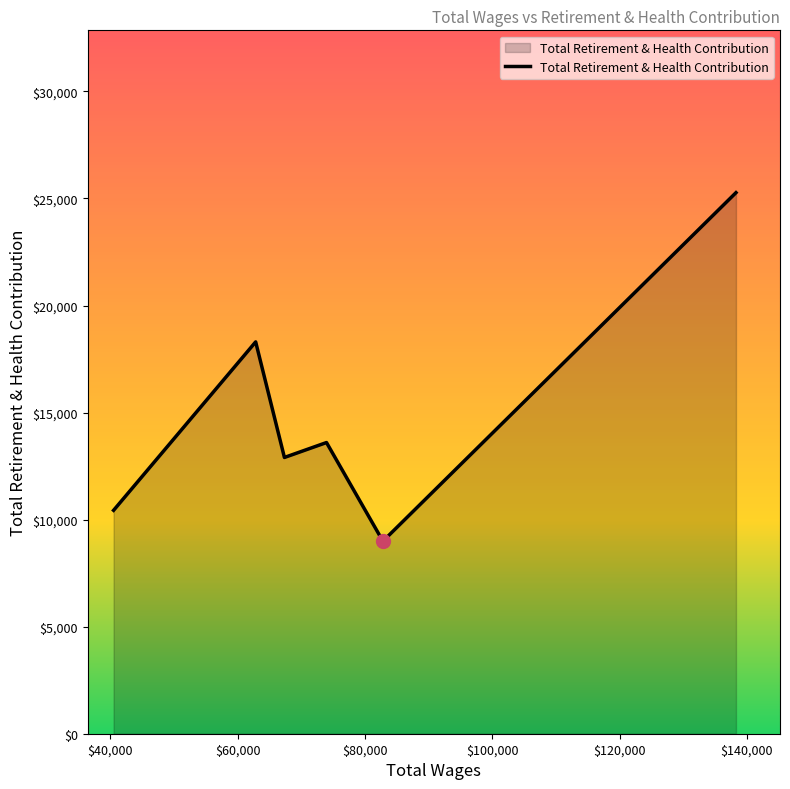

What is the average value?

14918